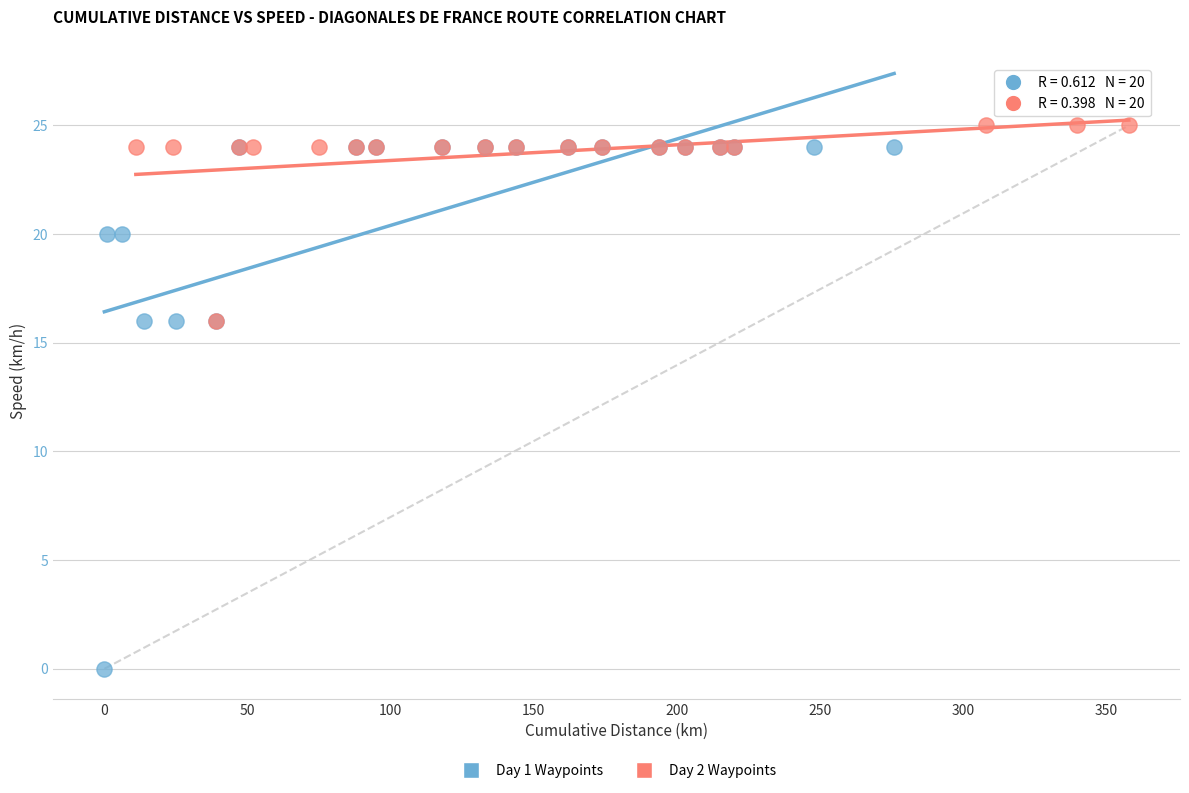

Which series reaches the maximum Y coordinate?

Day 2 Waypoints